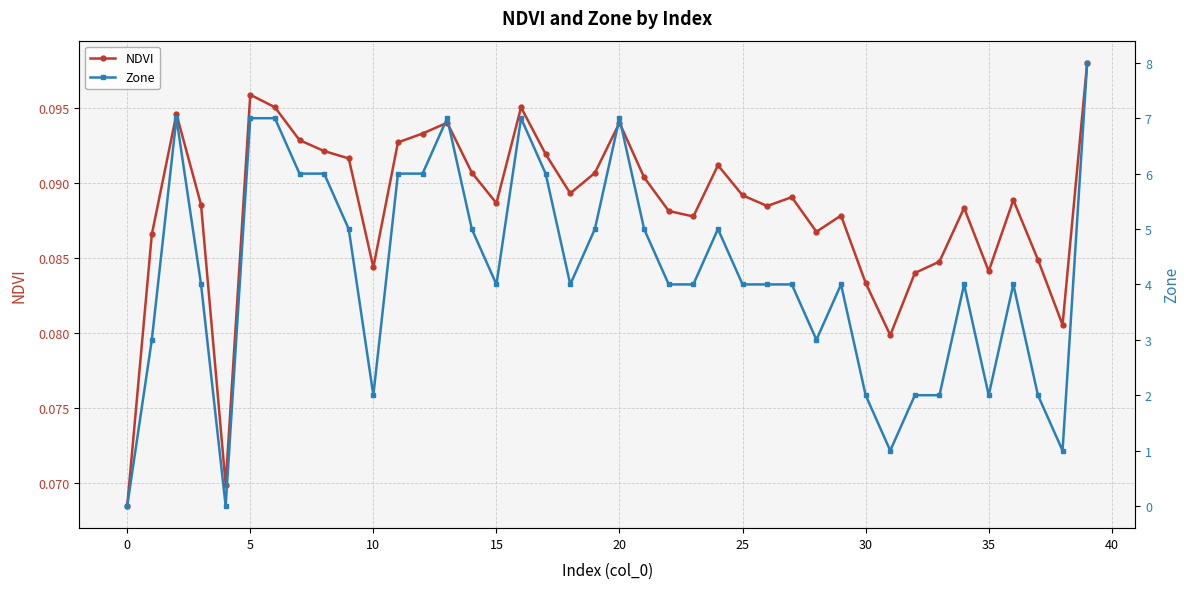

Count the Zone values in the range 3 to 6.

23